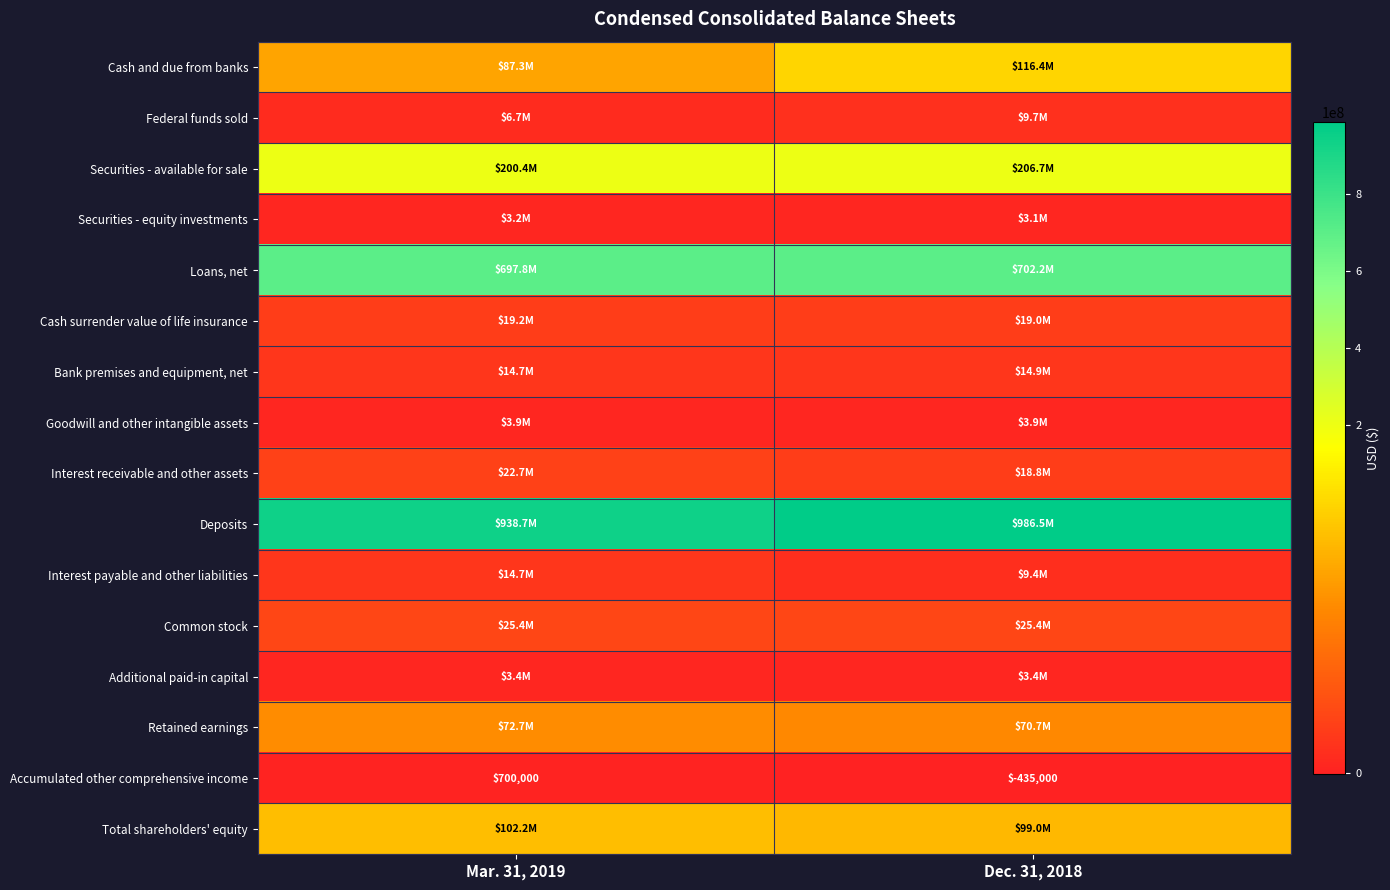

Is it true that Interest receivable and other assets equals 22655000 at Mar. 31, 2019?

True